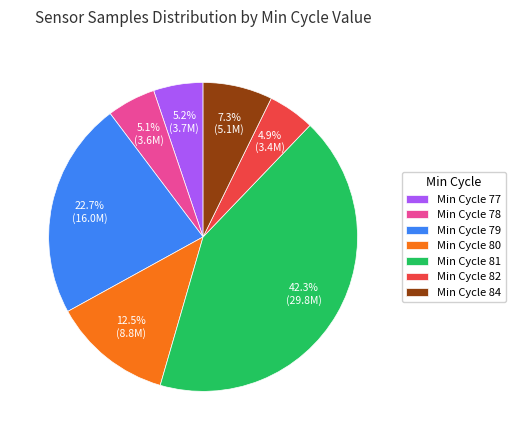

Do Min Cycle 81 and Min Cycle 78 together represent more than half of the pie?

No